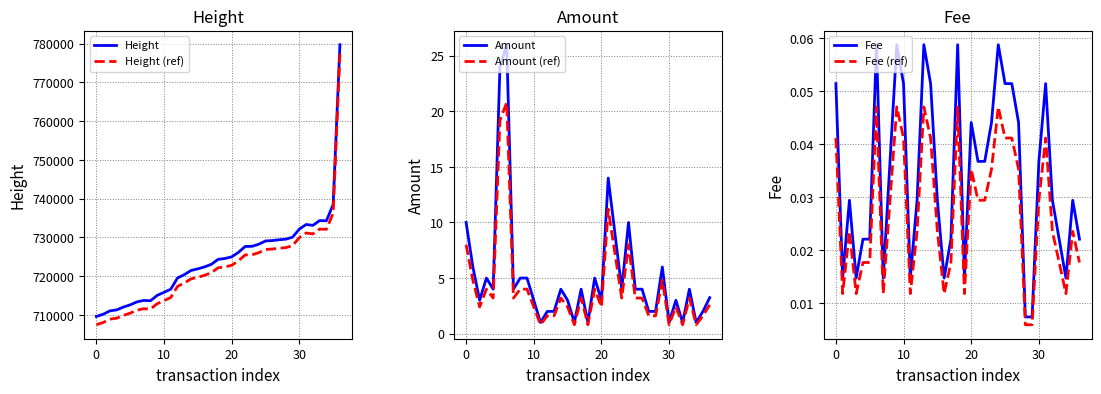

What is the maximum value for Height?

779739.0